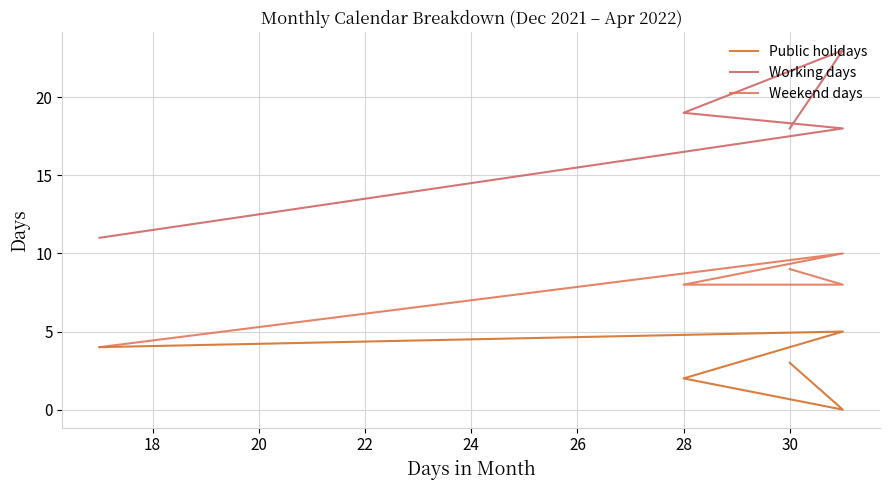

True or false: Public holidays and Weekend days cross at least once.

False